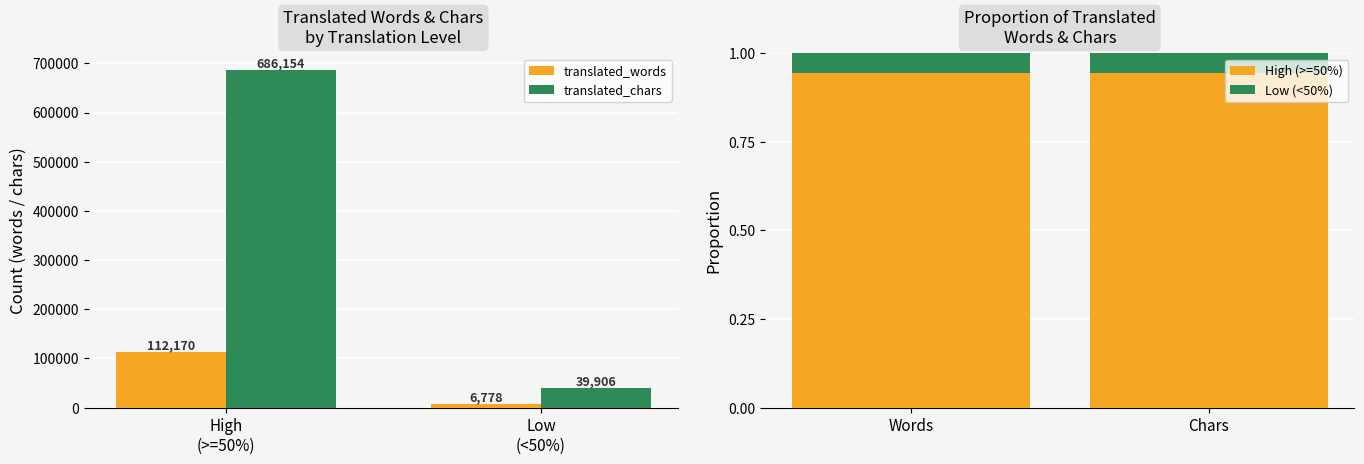

What is the difference between the maximum and minimum values in the translated_words series?

105392